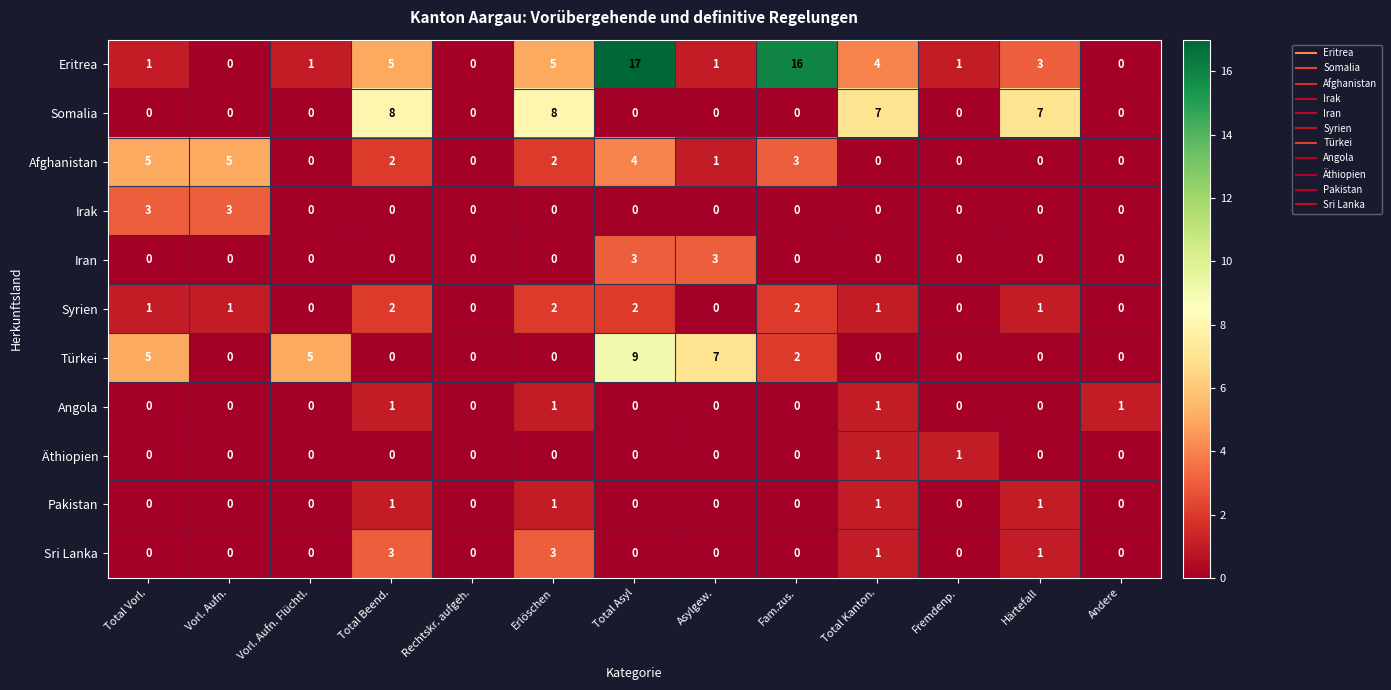

Which series has the largest total across all categories?

Eritrea